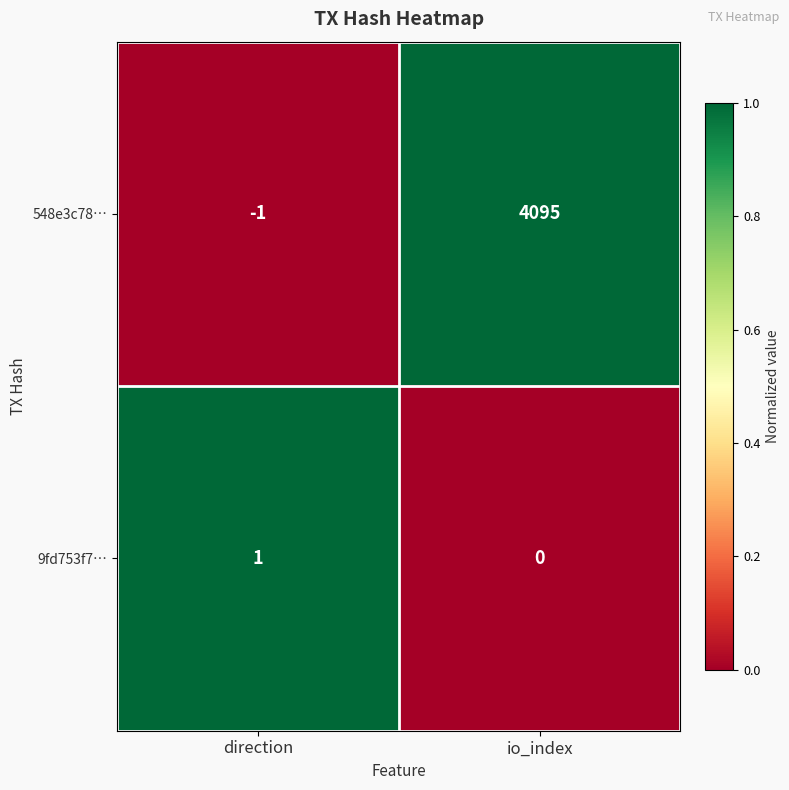

What is the difference between the maximum and minimum values in the 548e3c78… series?

4096